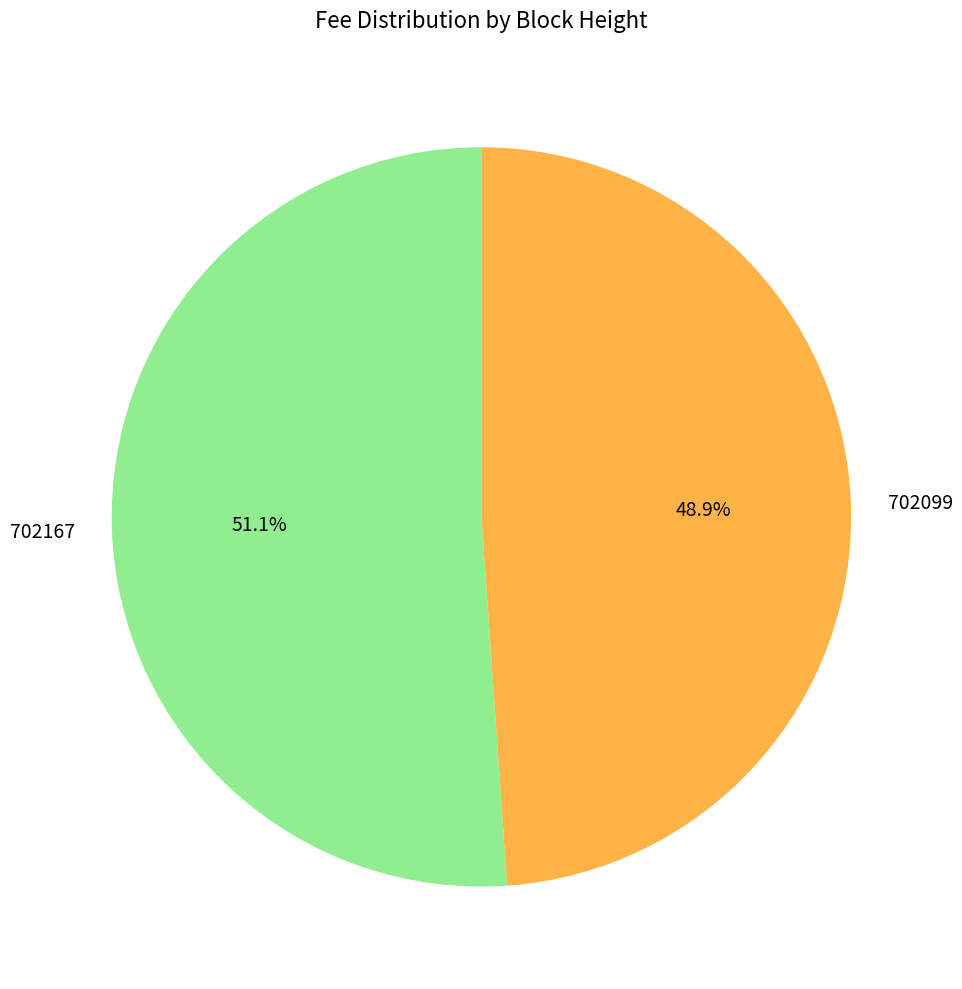

Do 702167 and 702099 together represent more than half of the pie?

Yes